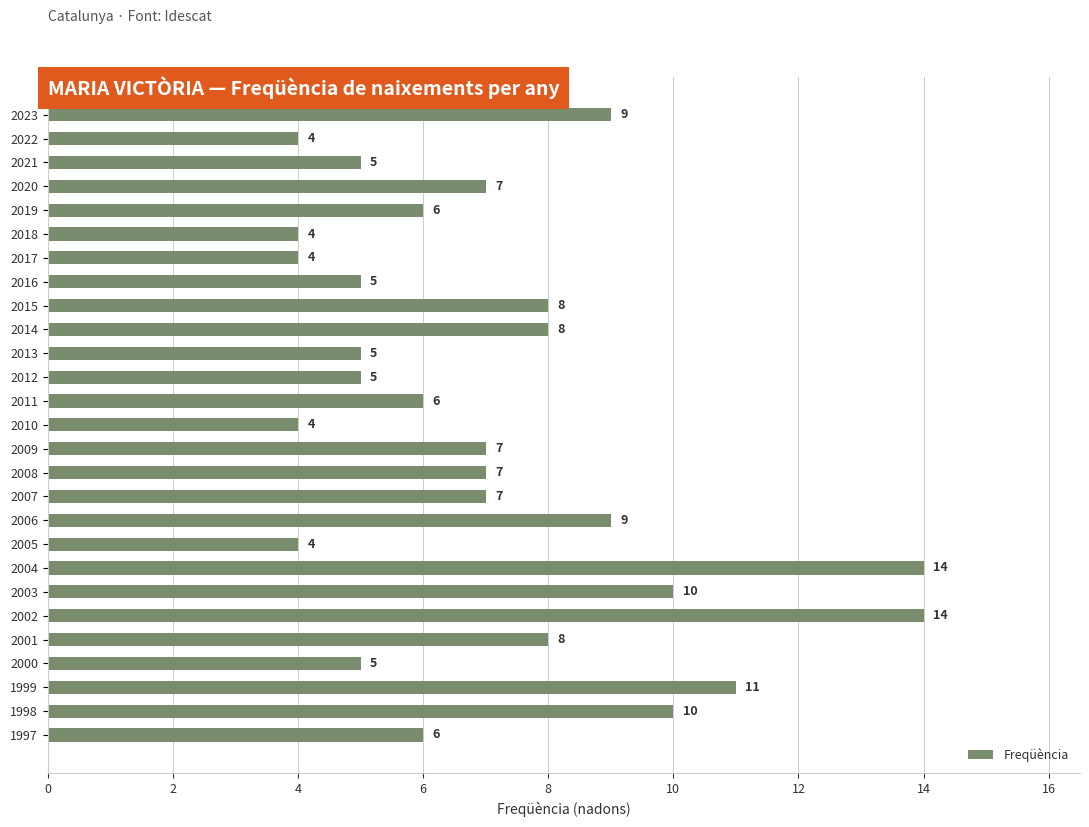

Is it true that the value at 2007 is 7?

True